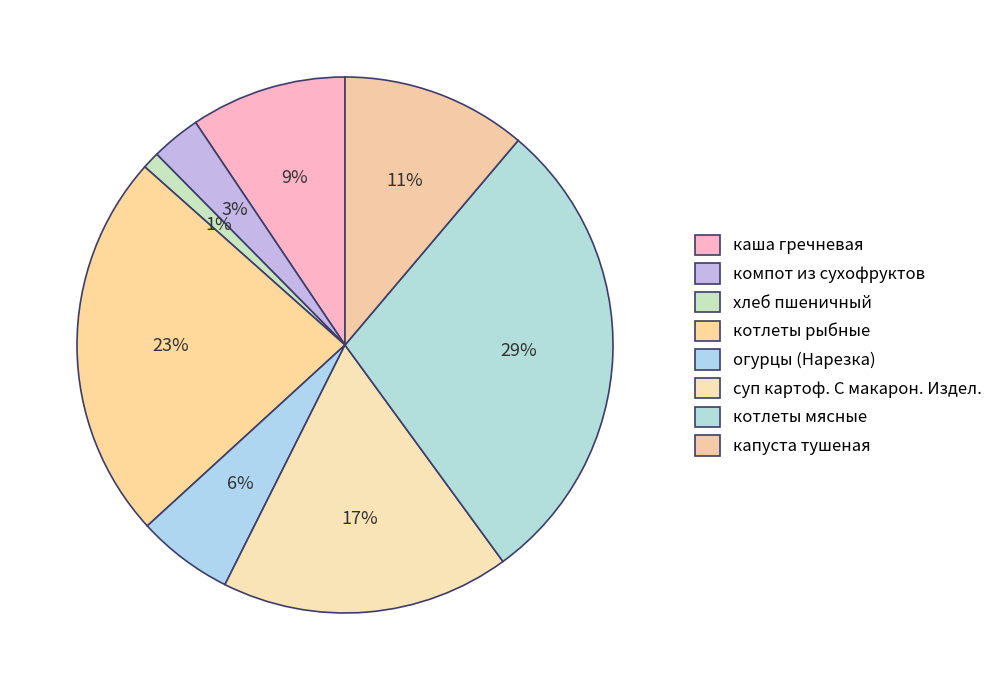

How many segments does this pie chart have?

8